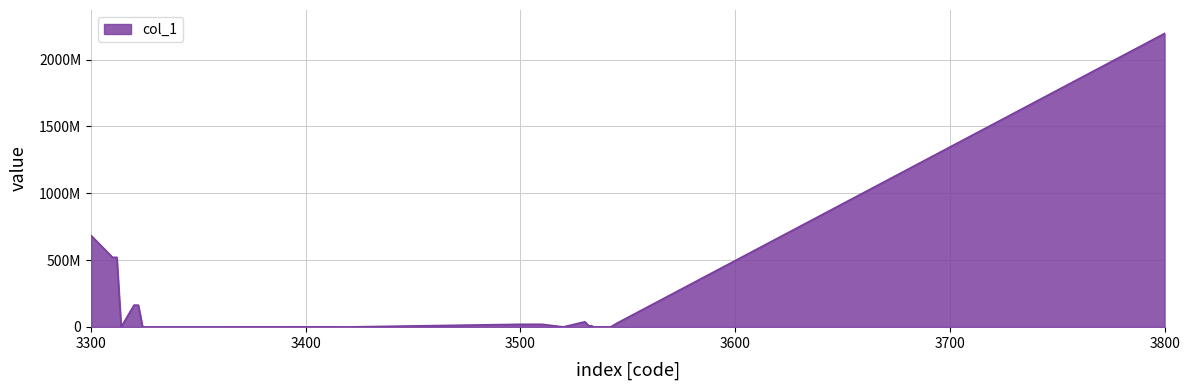

Rank the categories by value from lowest to highest.

3535, 3542, 3541, 3540, 3520, 3330, 3420, 3324, 3314, 3350, 3534, 3410, 3400, 3536, 3532, 3533, 3510, 3500, 3531, 3545, 3530, 3322, 3320, 3312, 3310, 3300, 3800